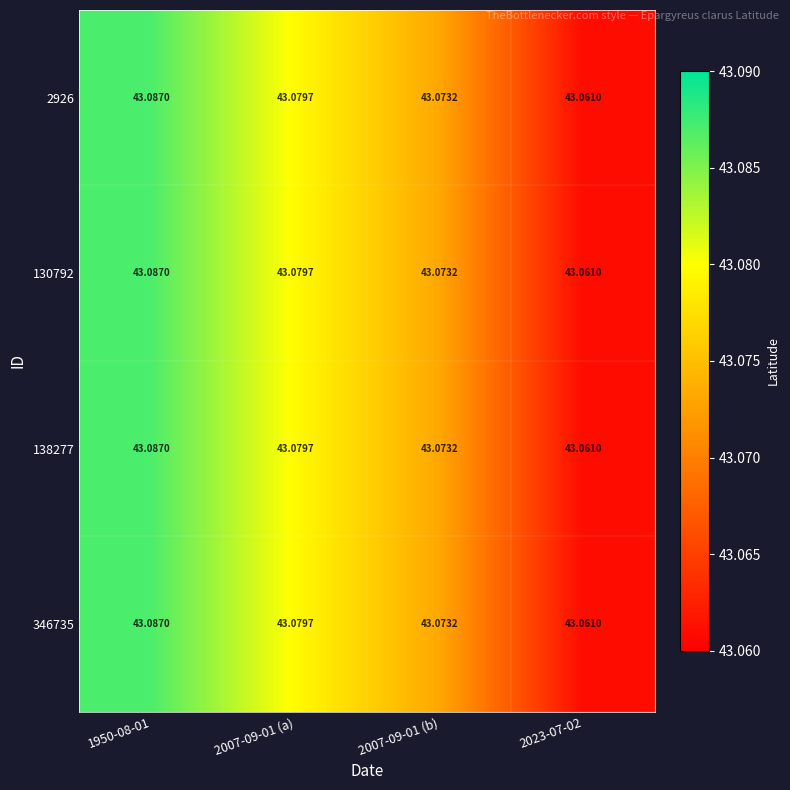

Is the value of 2926 at 2023-07-02 greater than the value of 138277 at 2007-09-01 (b)?

No